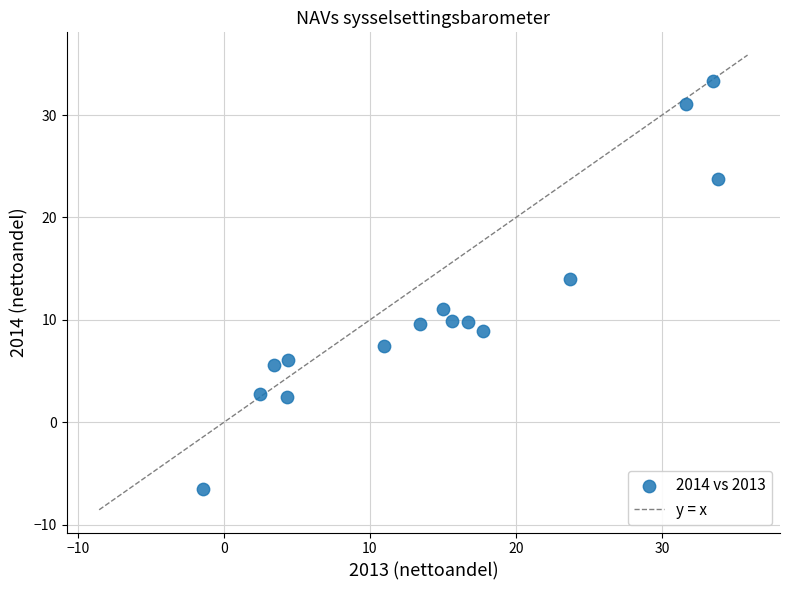

What Y value in the scatter plot is closest to 13?

14.0